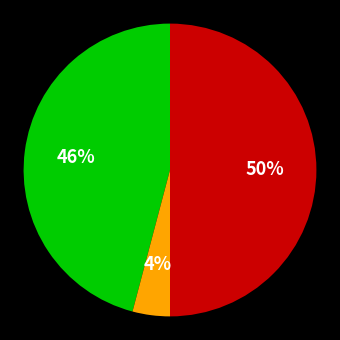

To the nearest percent, what is the difference between the largest and smallest slice percentages?

46%